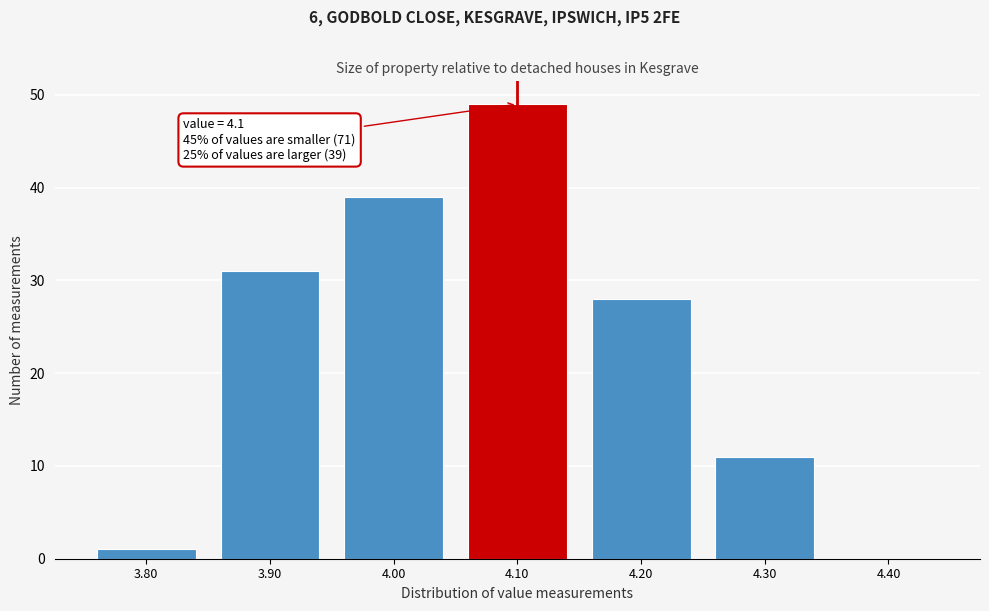

Over which range of the x-axis is the bar tallest?

4.05 to 4.15